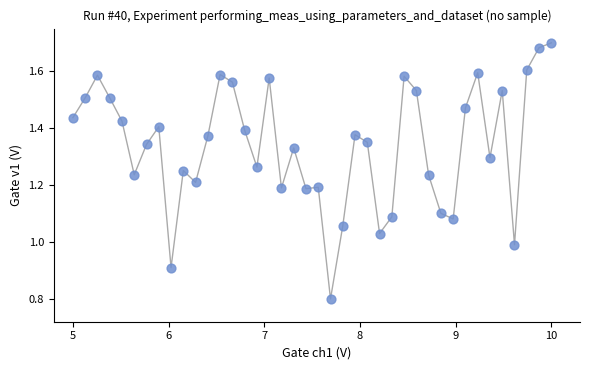

What is the range of X values (max minus min)?

5.0